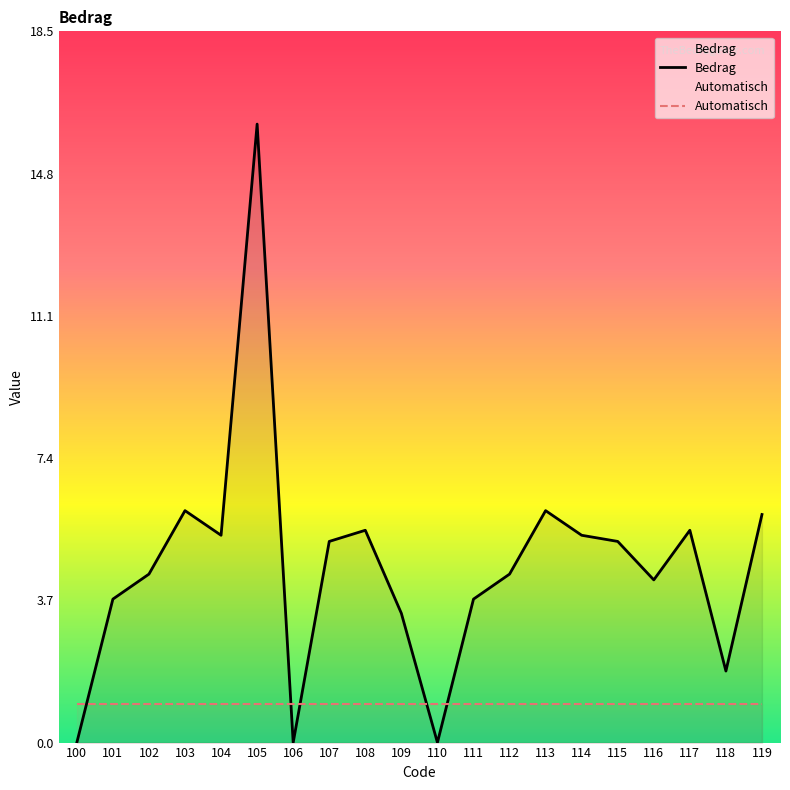

The value of Bedrag at 115 is 5.2. True or false?

True